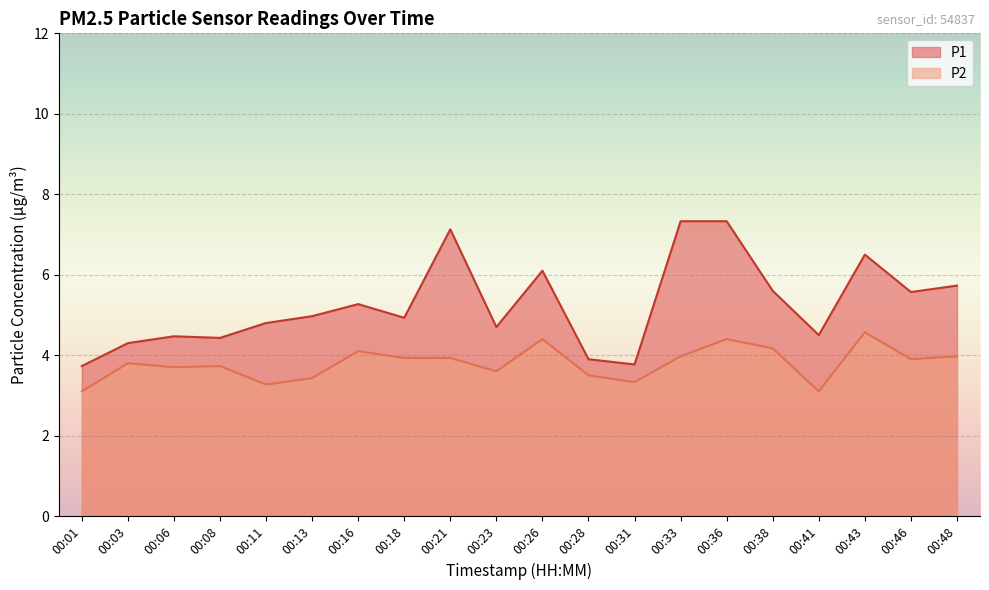

How many values in the P1 series are below 4?

3